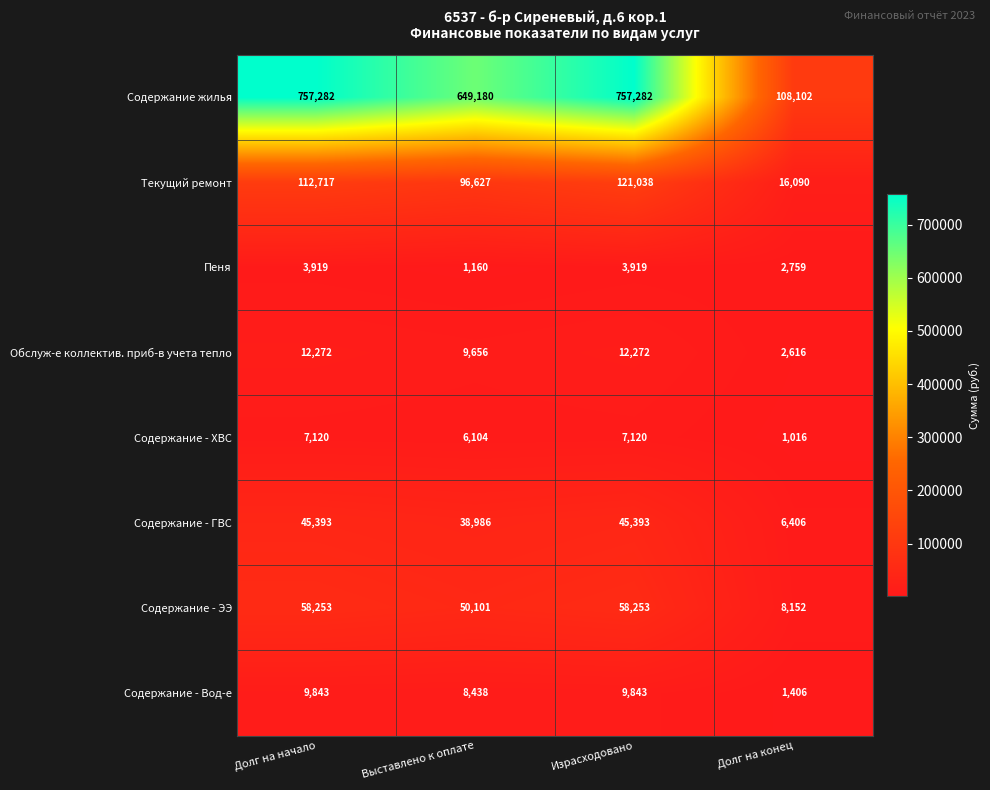

What is the difference between the highest and lowest values at Израсходовано?

753363